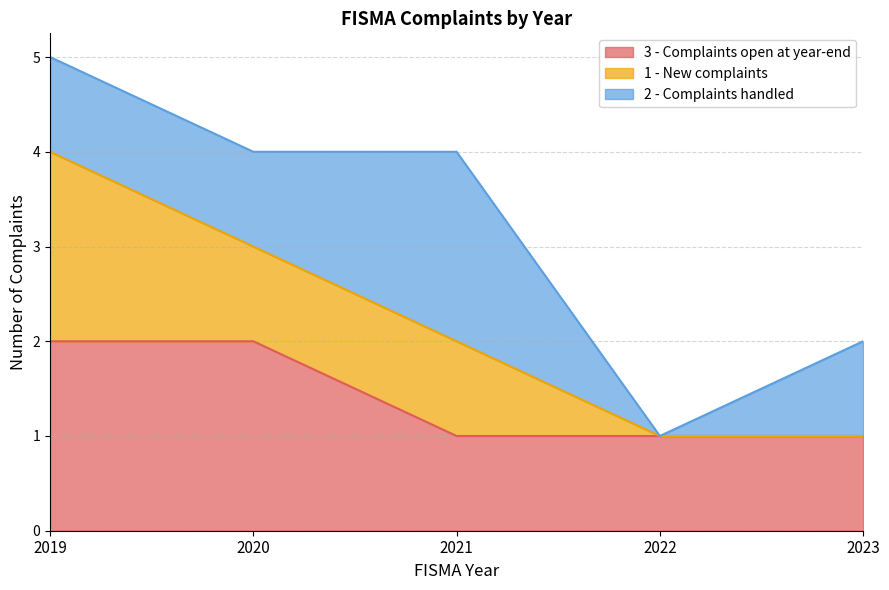

What is the total value across all series at 2019?

5